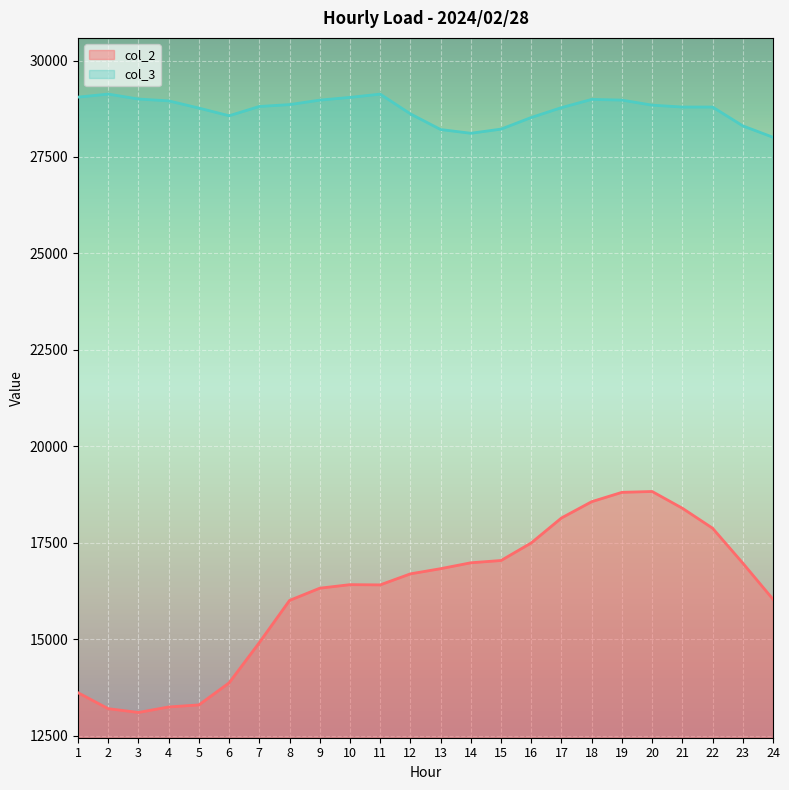

Does the chart display data point markers on the line(s)?

No